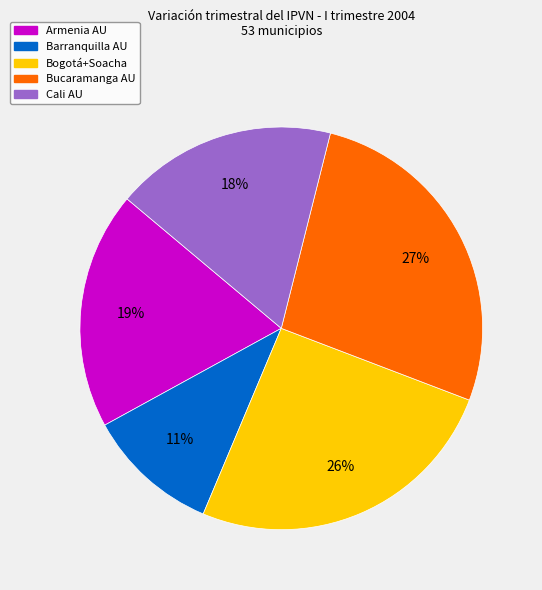

Does any single category account for the majority?

No